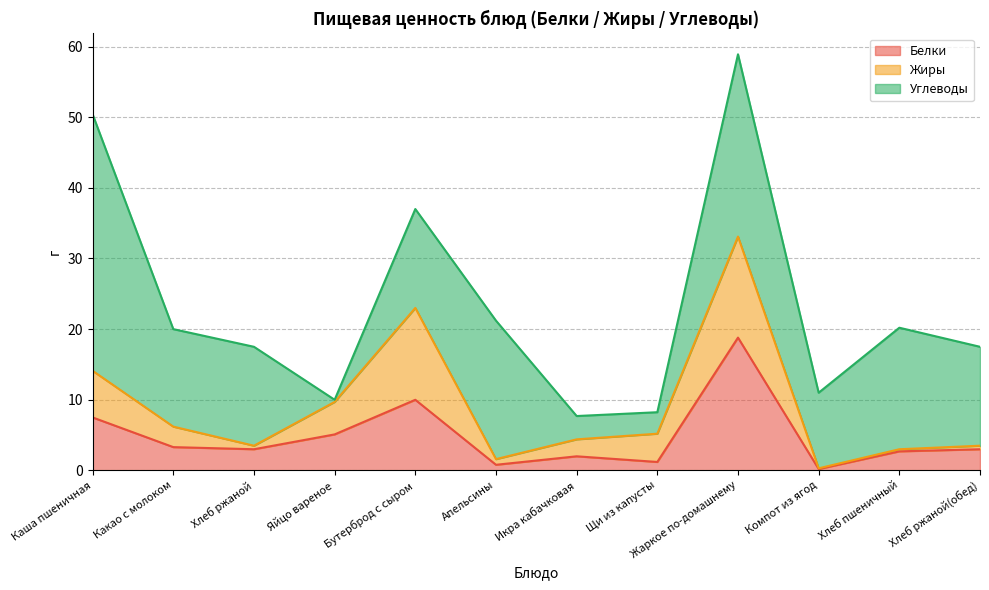

After their last crossing, which series has the higher values: Белки or Жиры?

Белки